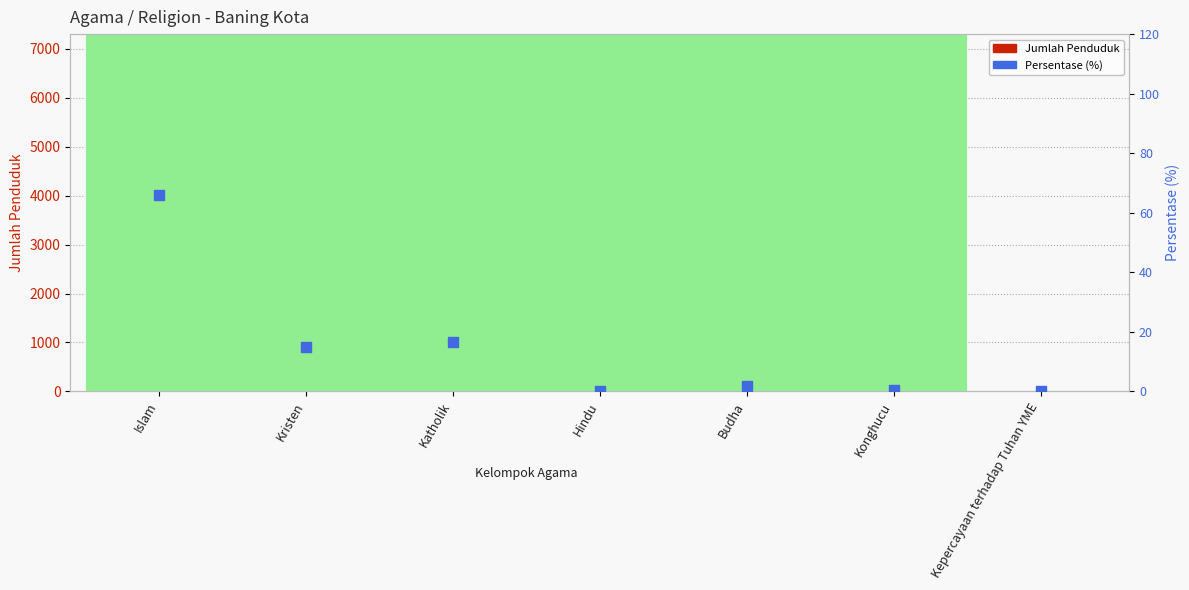

What is the total value across all series at Katholik?

1483.6